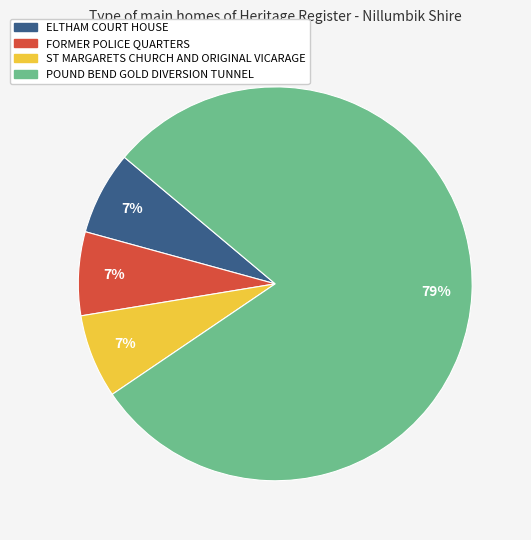

How many slices are in this pie chart?

4